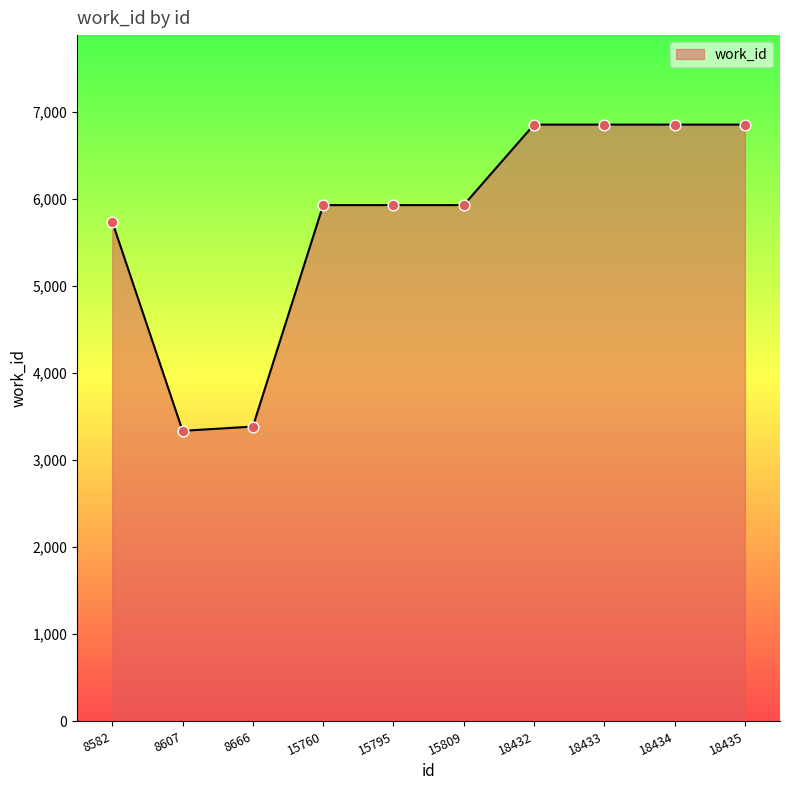

What is the change in value from 8666 to 15809?

+2545